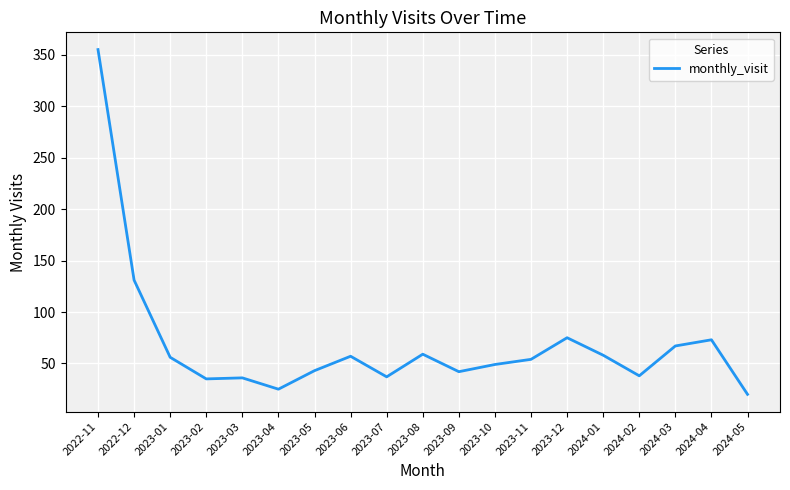

The value at 2024-04 is 73. True or false?

True